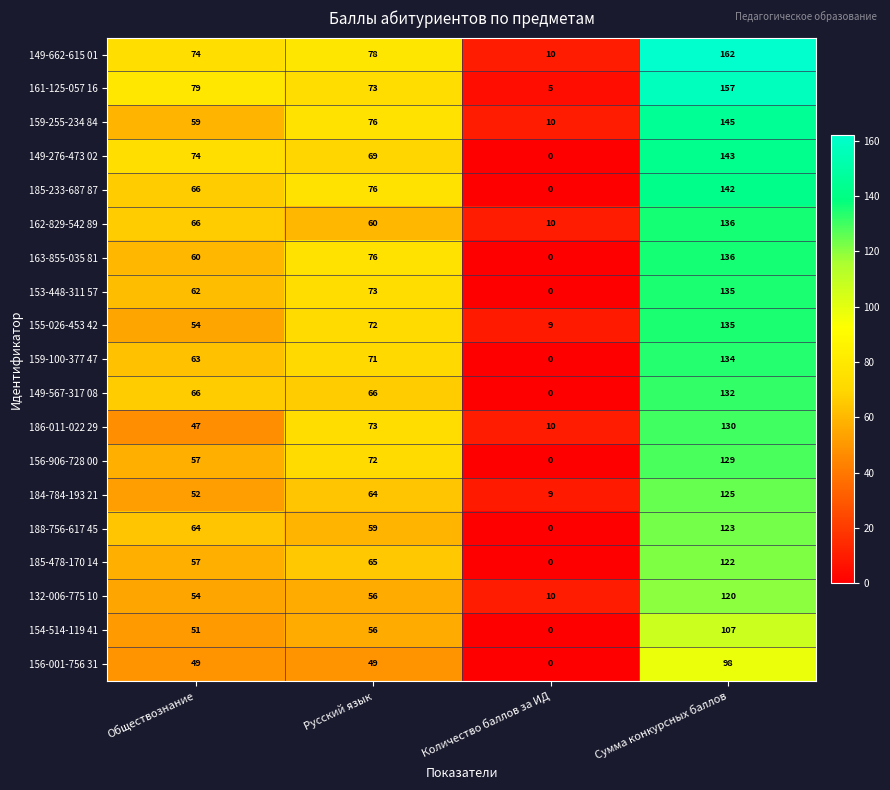

How many positive values does the 153-448-311 57 series have?

3